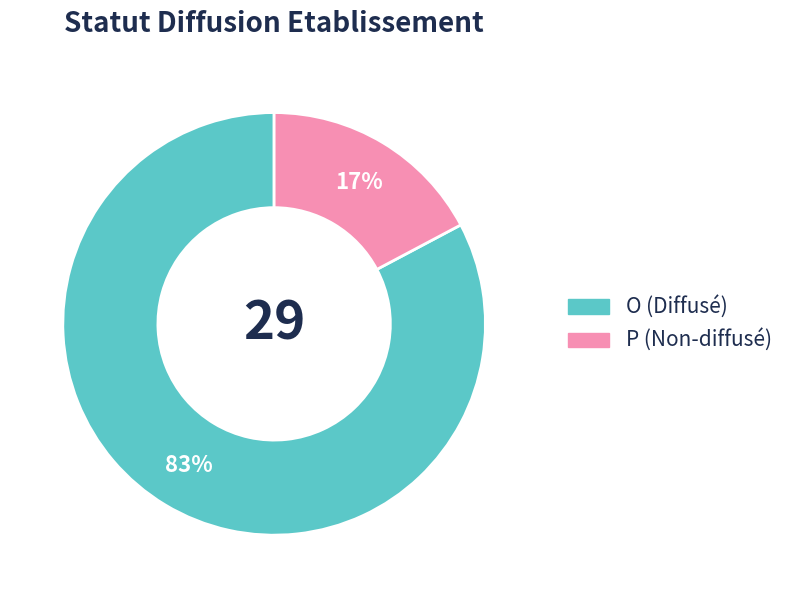

How many segments does this pie chart have?

2